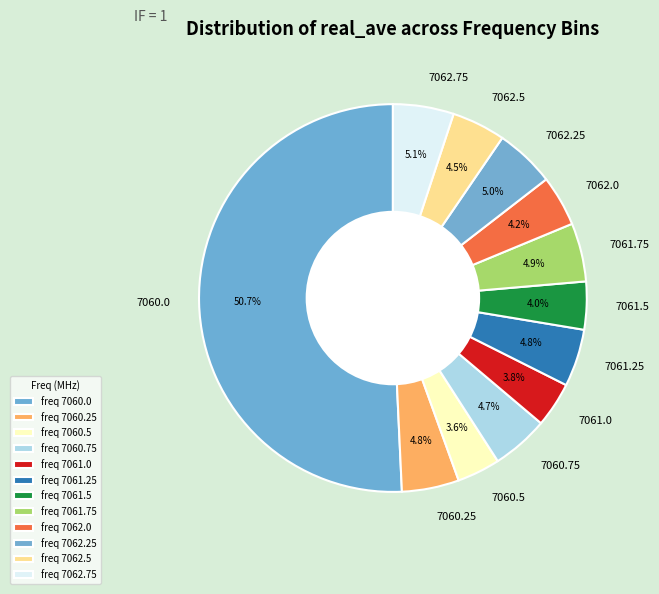

To the nearest percent, what is the difference between the largest and smallest slice percentages?

47%